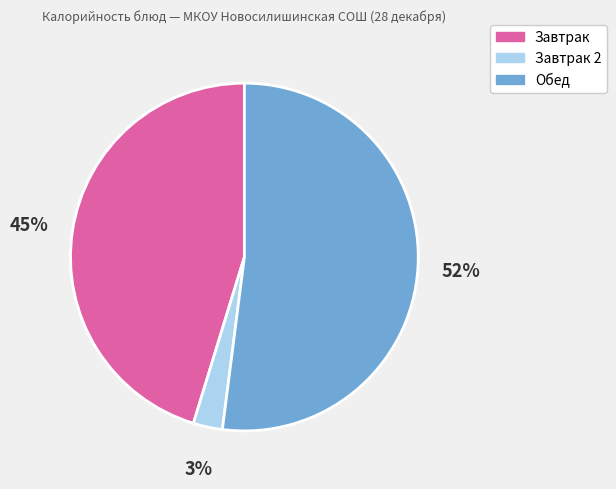

To the nearest percent, what is the difference between the largest and smallest slice percentages?

49%